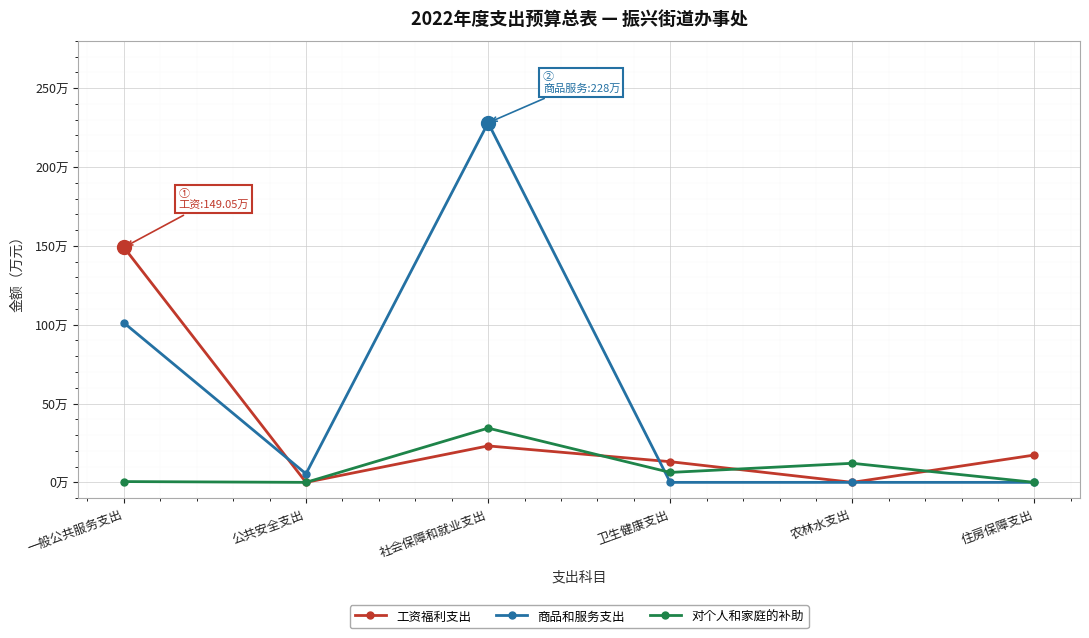

At which label is 工资福利支出 closest to 74?

社会保障和就业支出